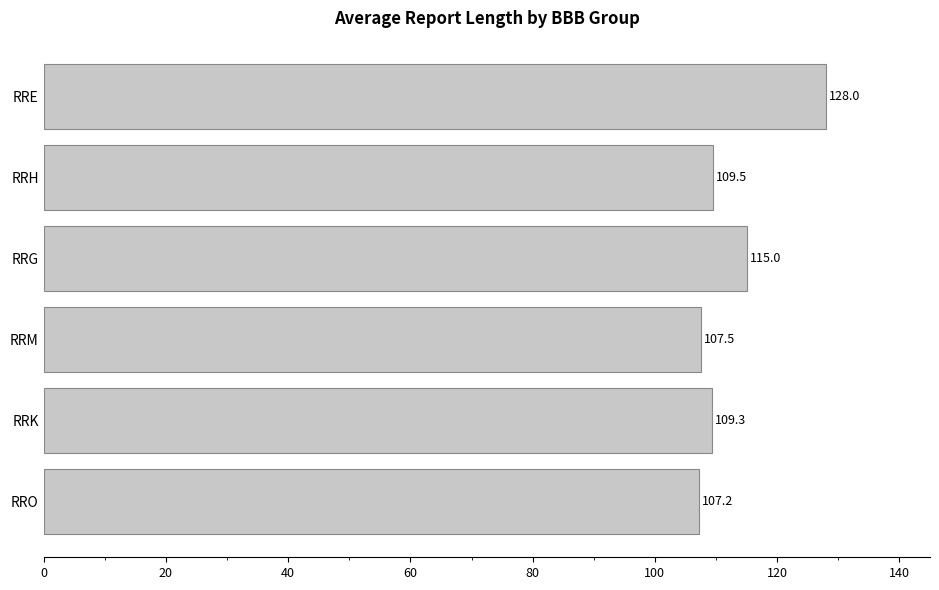

Are the bars grouped side by side (vs. stacked)?

No